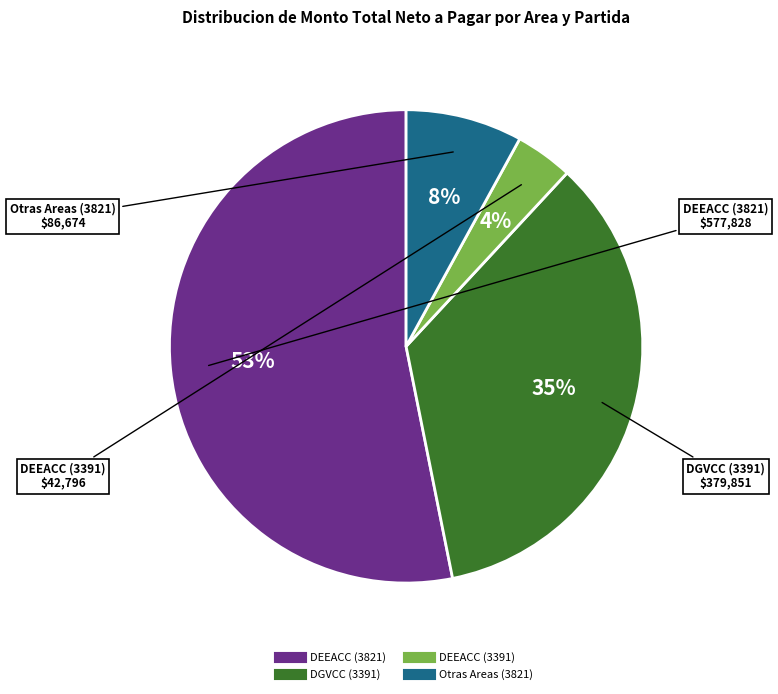

Is there any slice that represents more than half of the pie?

Yes